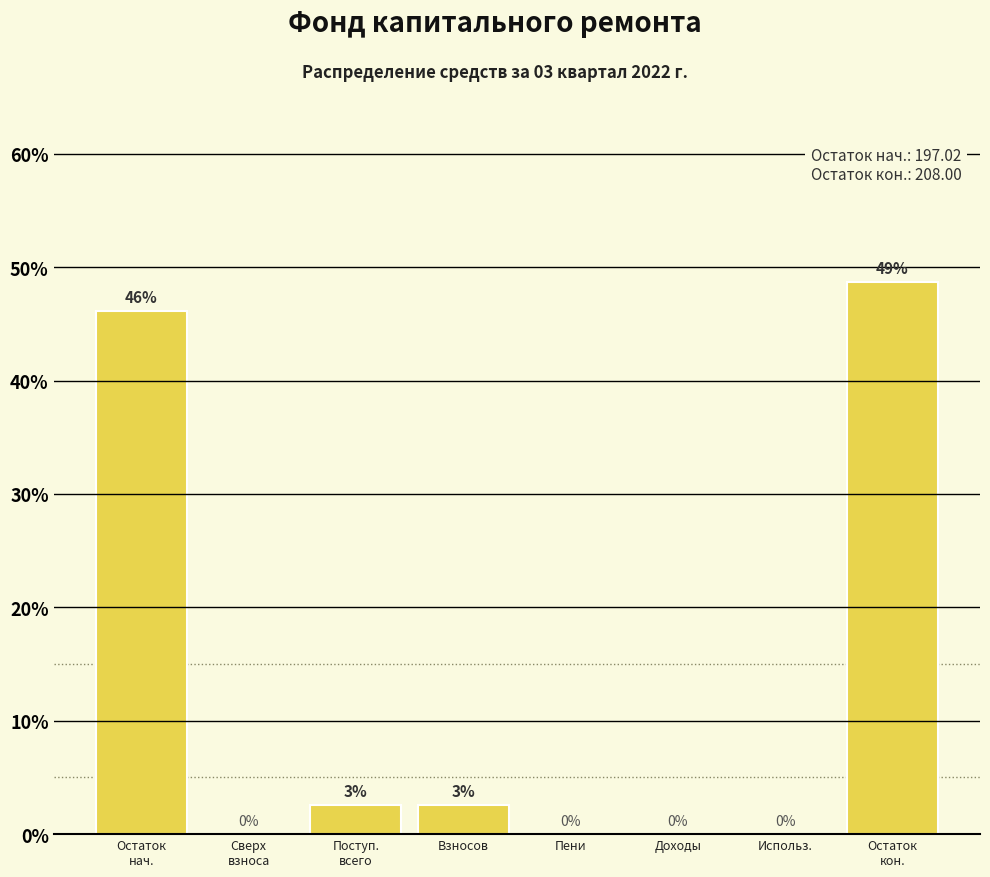

The chart shows a value of 0.0 at Пени. True or false?

True